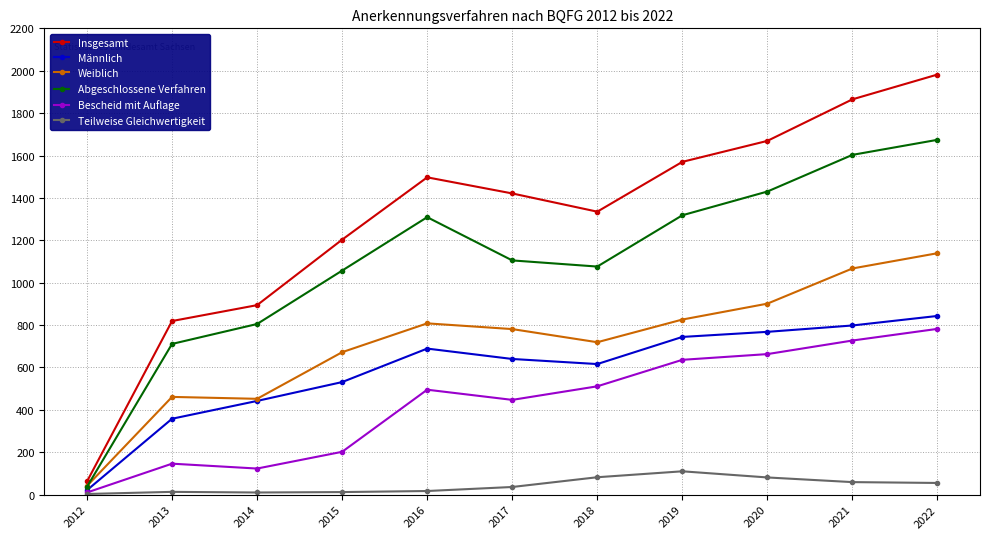

True or false: Abgeschlossene Verfahren and Bescheid mit Auflage intersect in this chart.

False